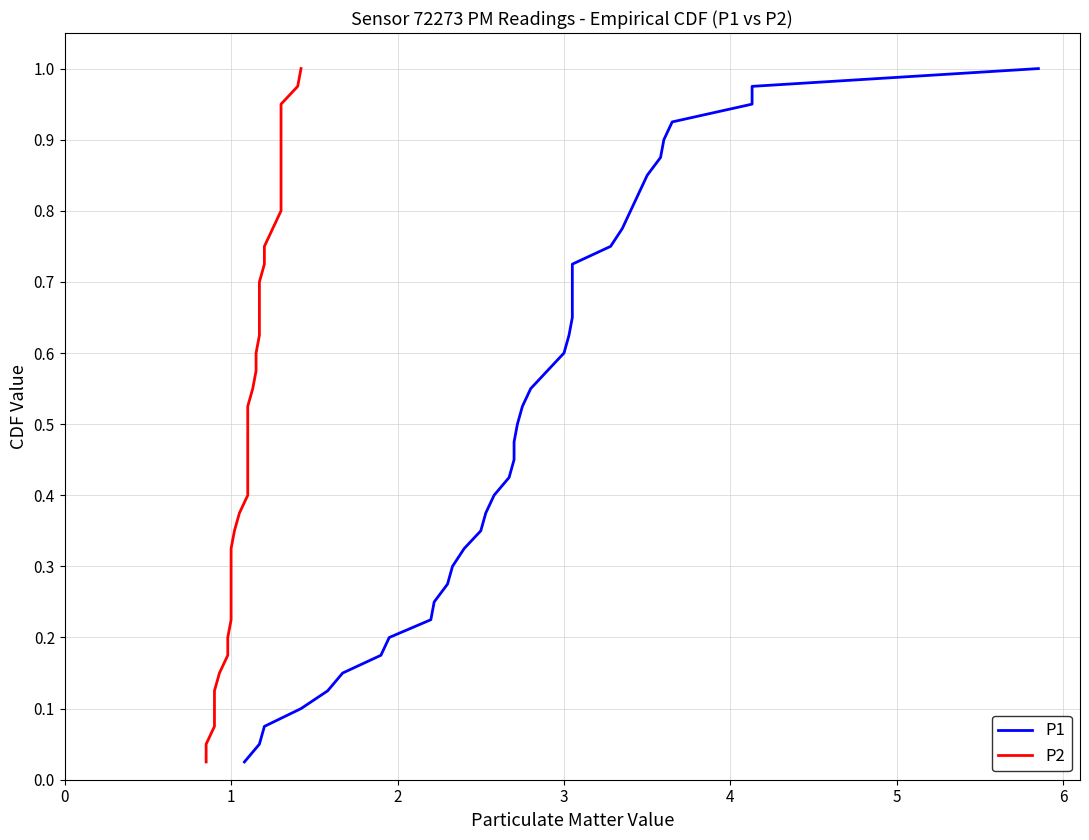

Is the value of P2 at 30 greater than the value of P1 at 18?

Yes